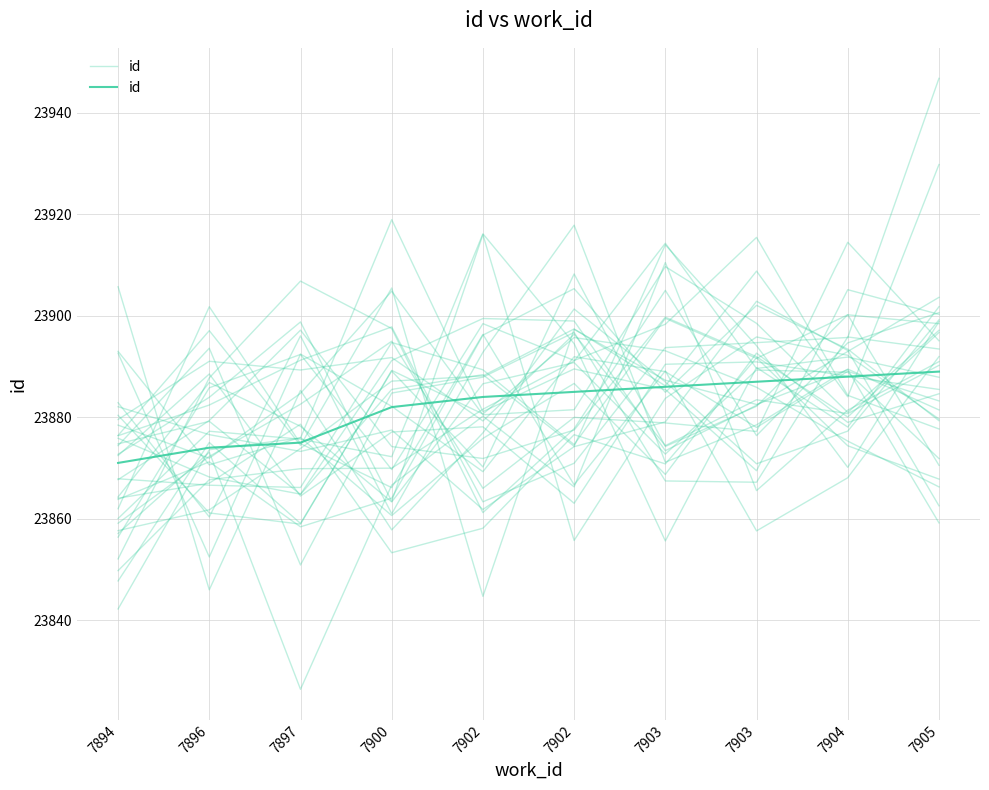

Which has a higher value, 7903 or 7896?

7903